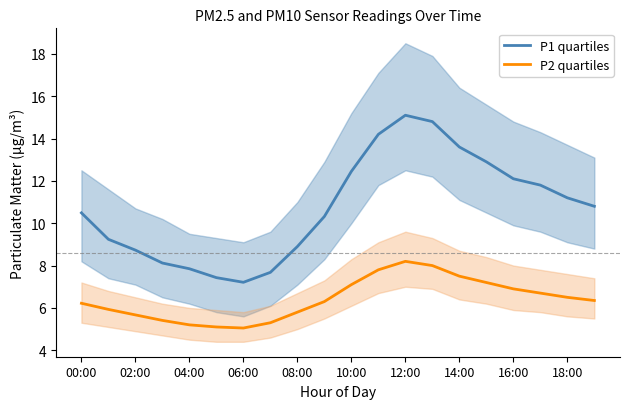

How many lines are shown in the chart?

2